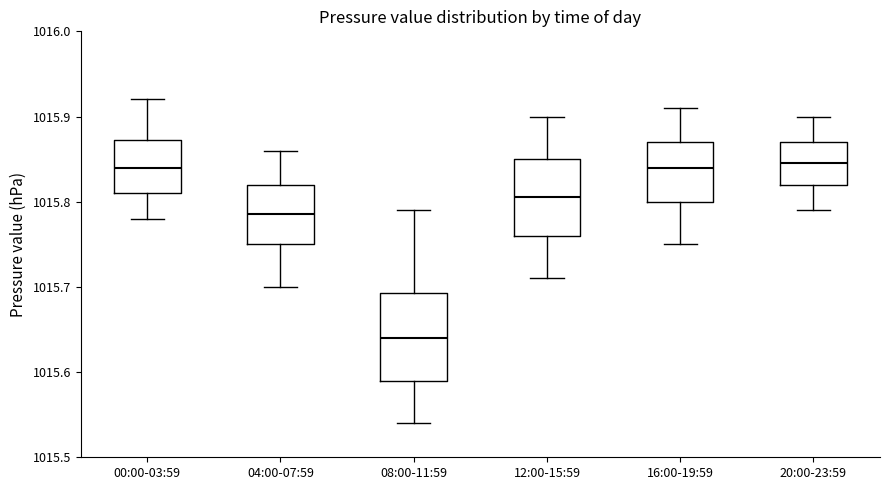

Which box has the lowest median line?

08:00-11:59